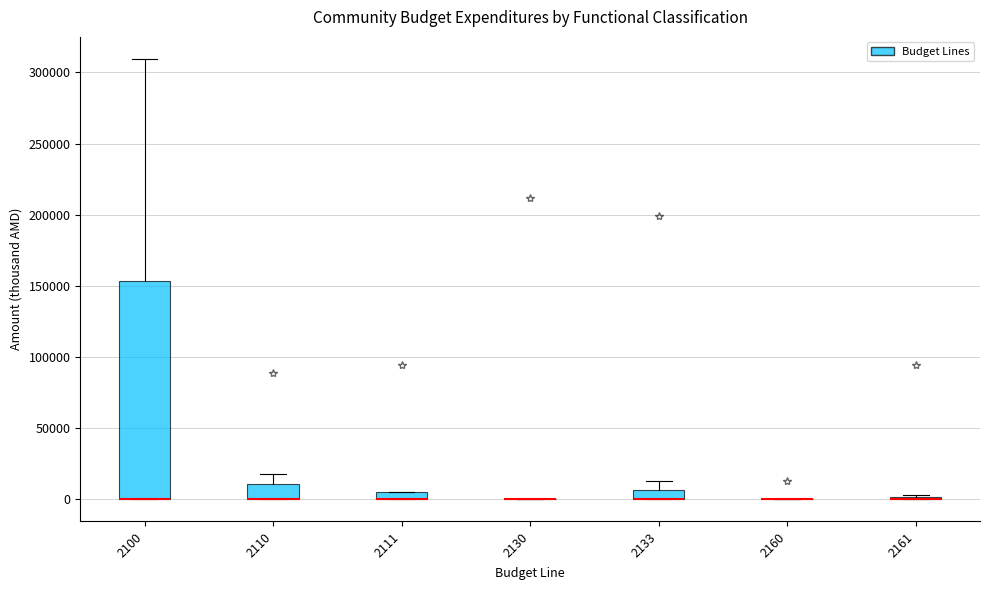

Where does the upper whisker of the box at x = 2133 end on the y-axis? The values are not printed on the chart, so give them approximately, as read against the axis.

15000